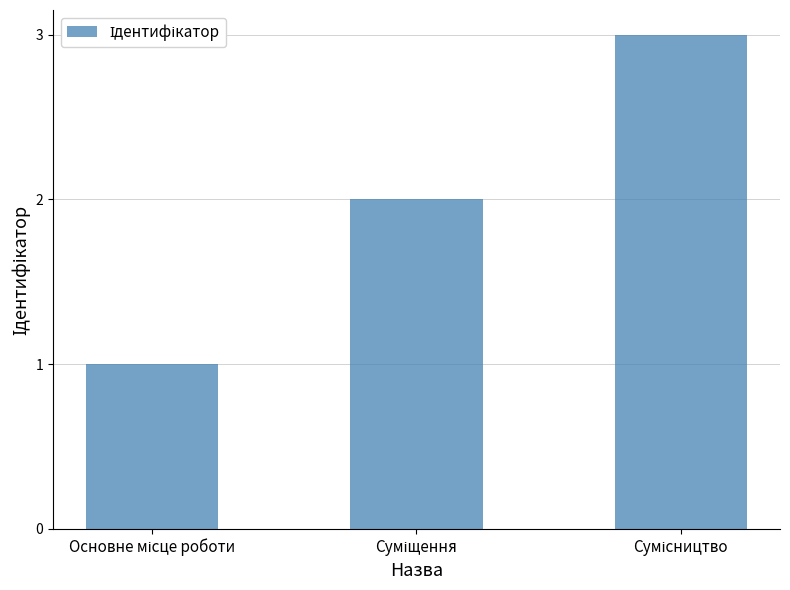

What is the sum of all values?

6